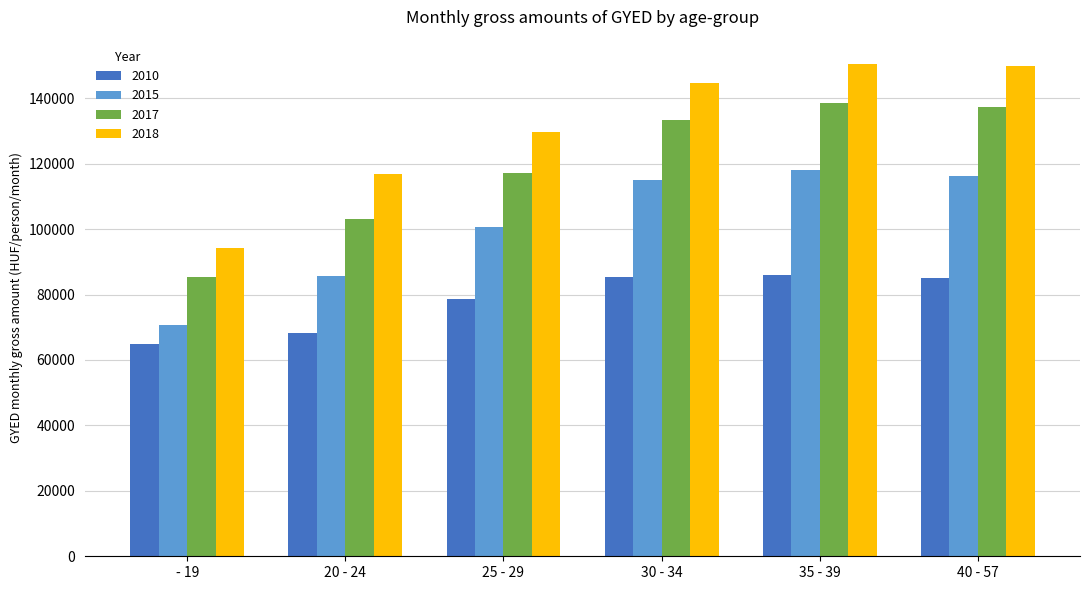

Does the chart contain stacked bars?

No